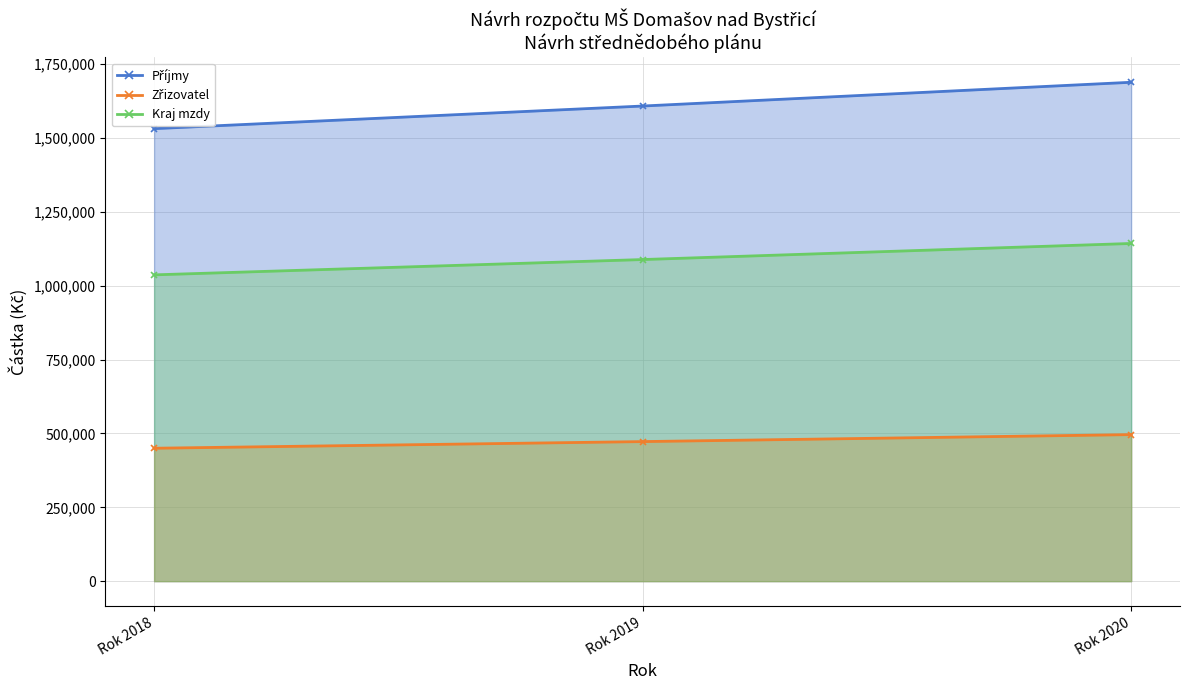

Does the chart display data point markers on the line(s)?

Yes